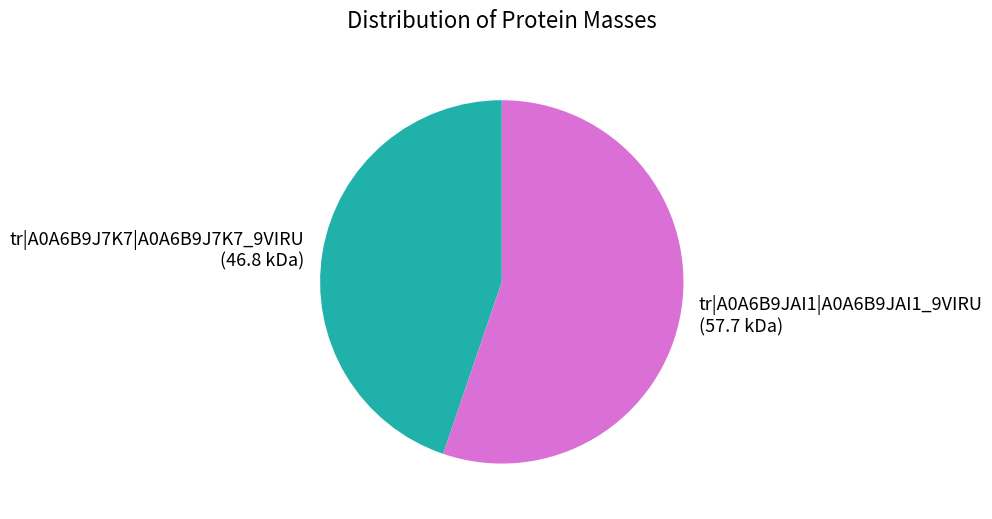

Which slice is the smallest?

tr|A0A6B9J7K7|A0A6B9J7K7_9VIRU